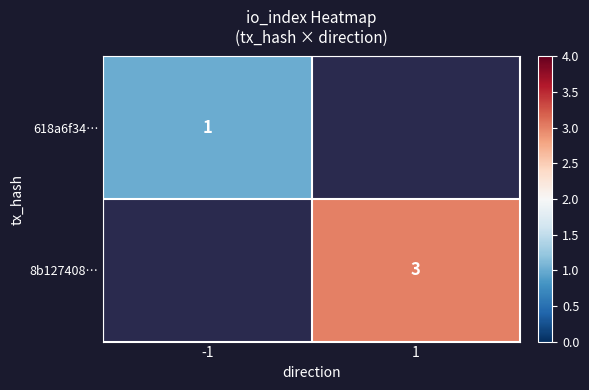

The value of 8b127408… at 1 is 3. True or false?

True